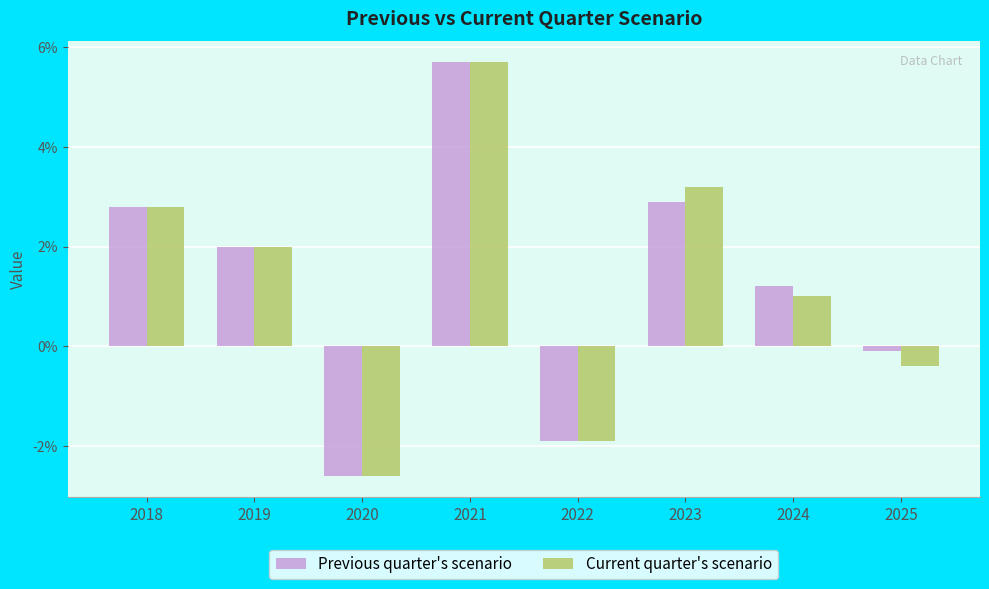

Reading left to right, list all the values displayed in this chart.

Previous quarter's scenario: 2018=2.8	2019=2.0	2020=-2.6	2021=5.7	2022=-1.9	2023=2.9	2024=1.2	2025=-0.1
Current quarter's scenario: 2018=2.8	2019=2.0	2020=-2.6	2021=5.7	2022=-1.9	2023=3.2	2024=1.0	2025=-0.4